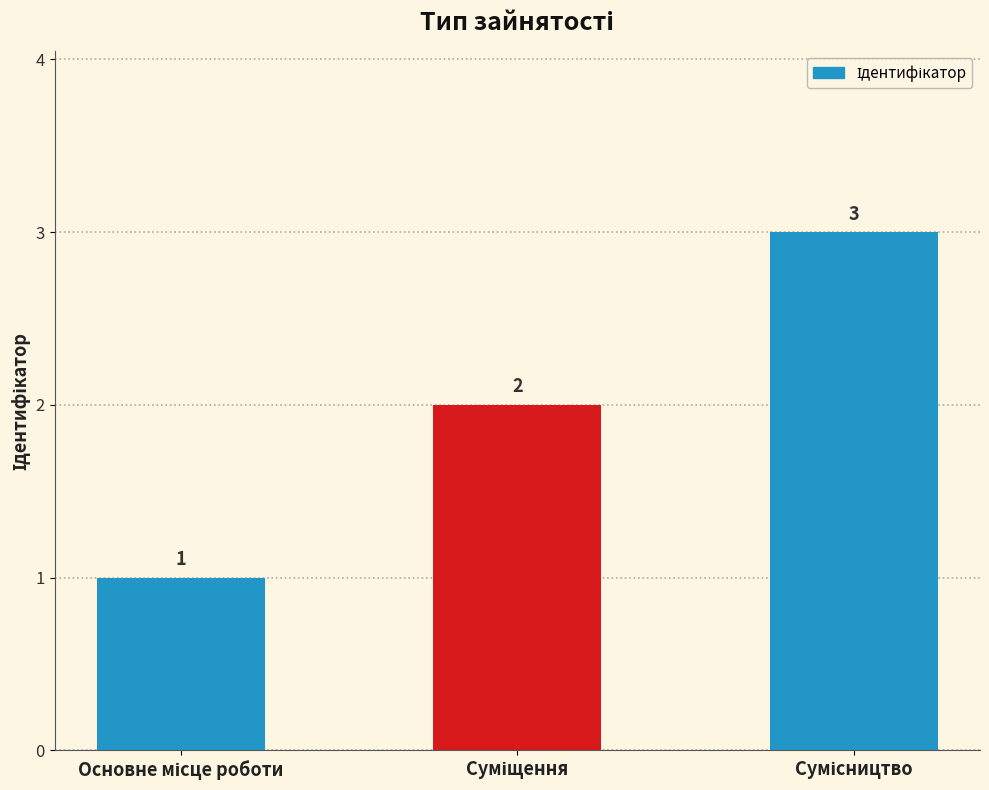

How many values are between 1 and 3?

3